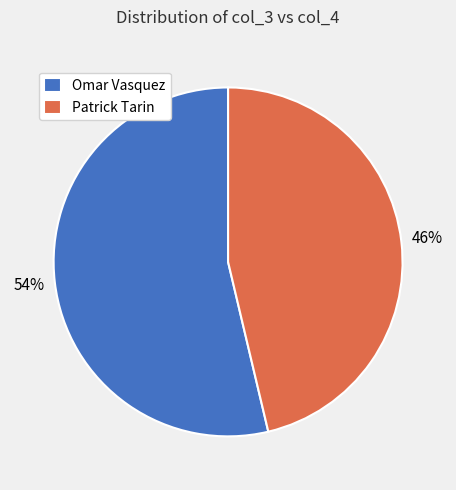

Which category has the smallest portion of the pie?

Patrick Tarin